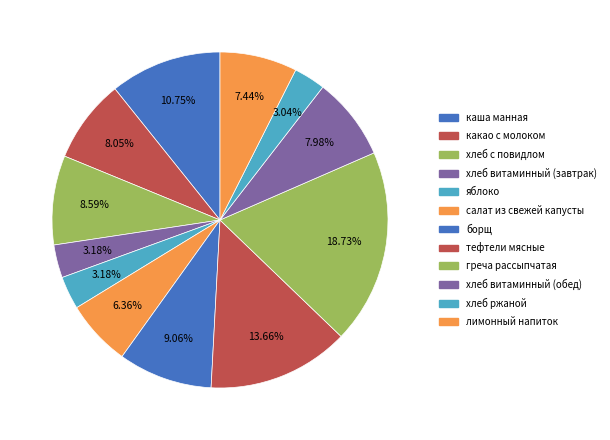

Does яблоко represent more than half of the total?

No